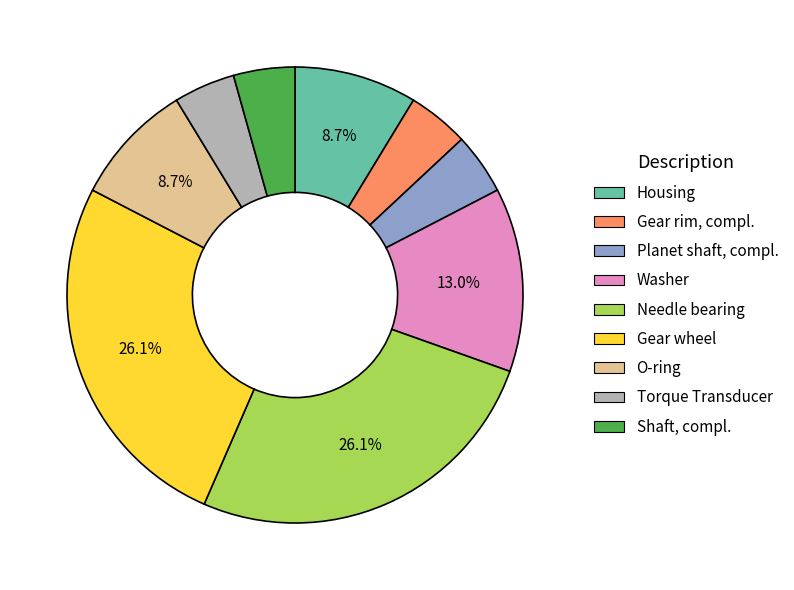

How many segments does this pie chart have?

9